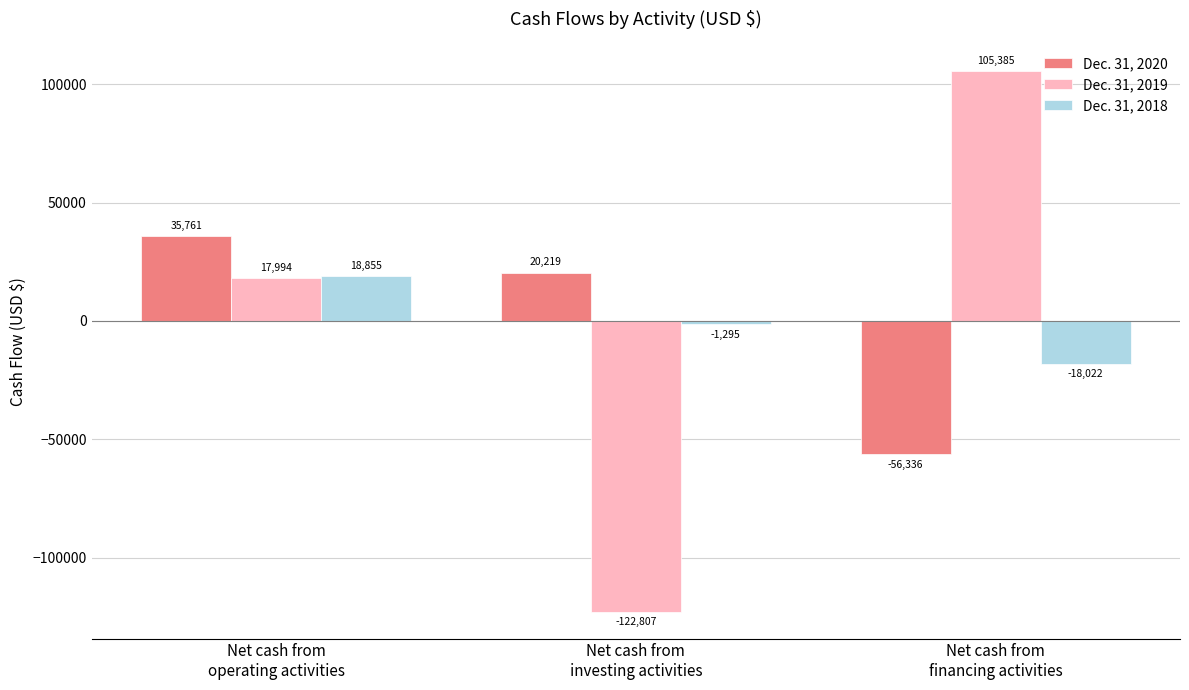

Rank the categories by Dec. 31, 2020 value from lowest to highest.

Net cash from
financing activities, Net cash from
investing activities, Net cash from
operating activities